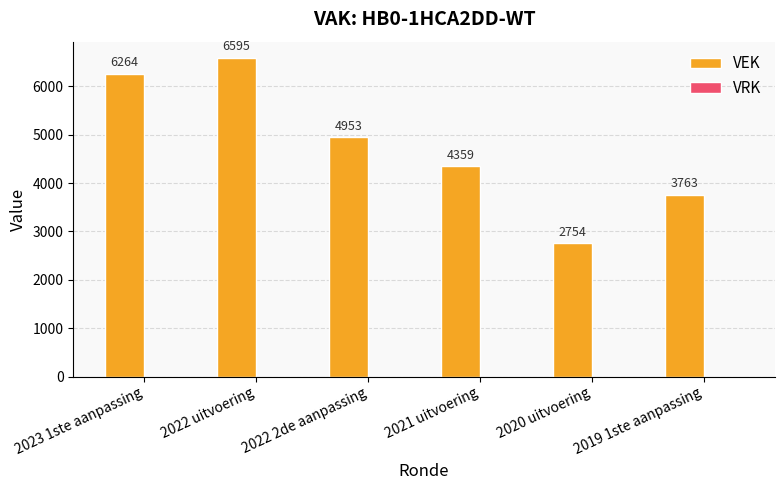

What is the approximate value at 2023 1ste aanpassing?

6264